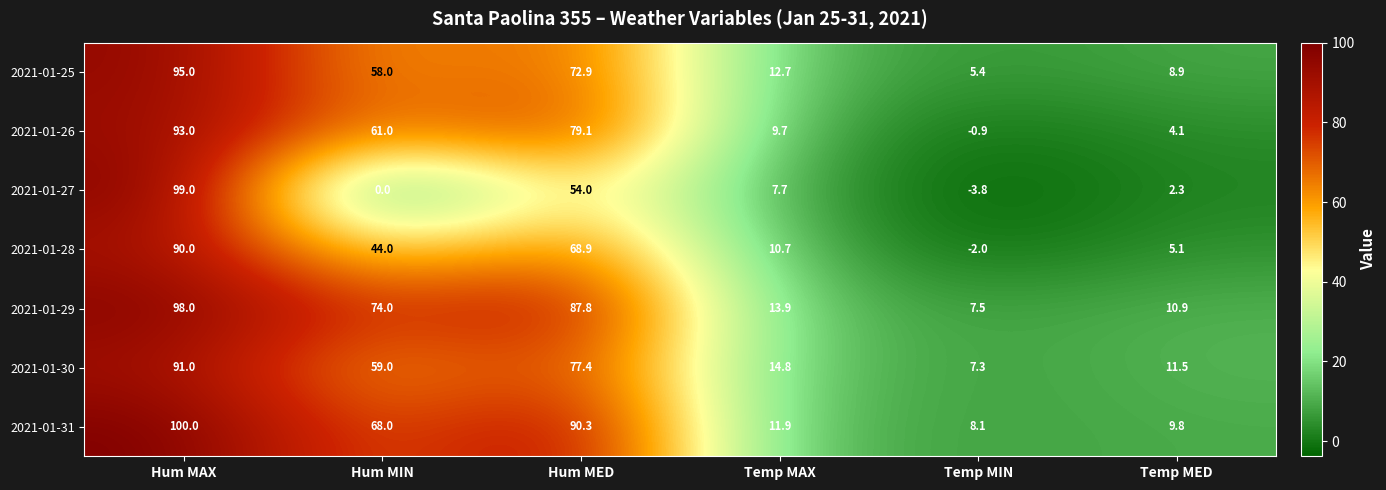

The 2021-01-31 series shows 13.2 at Temp MED. True or false?

False